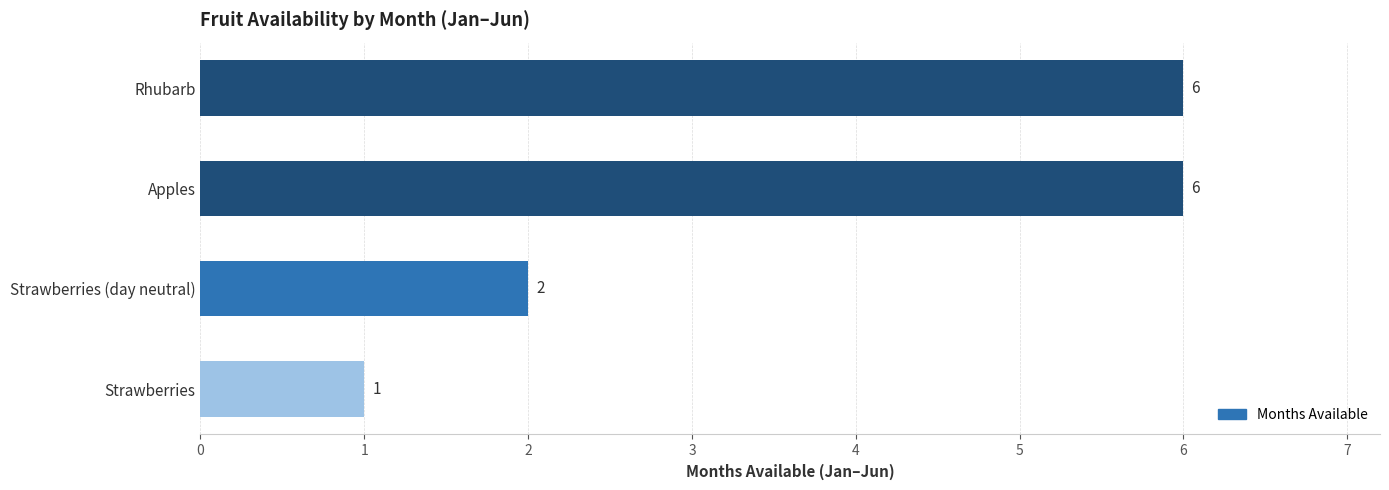

How many categories are shown in the chart?

4